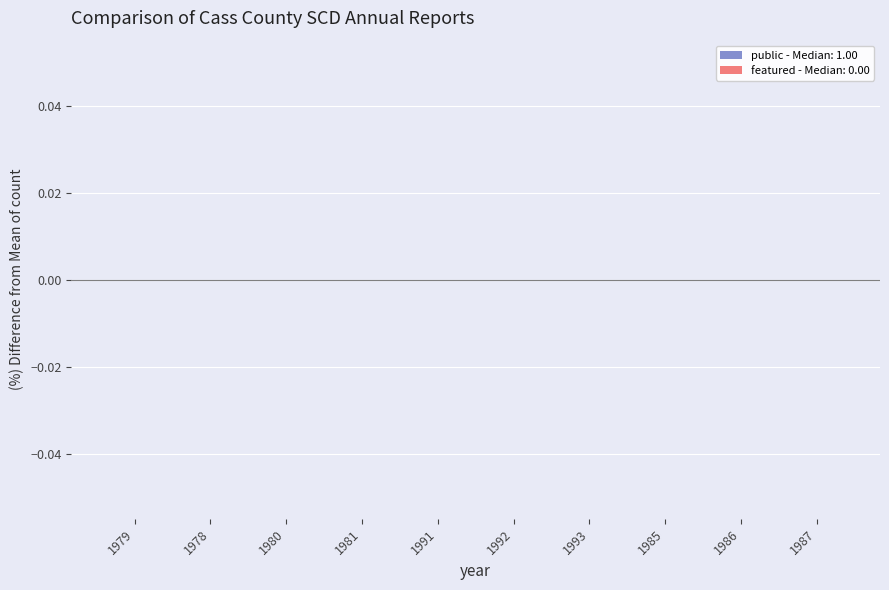

What is the average value of the public series?

1